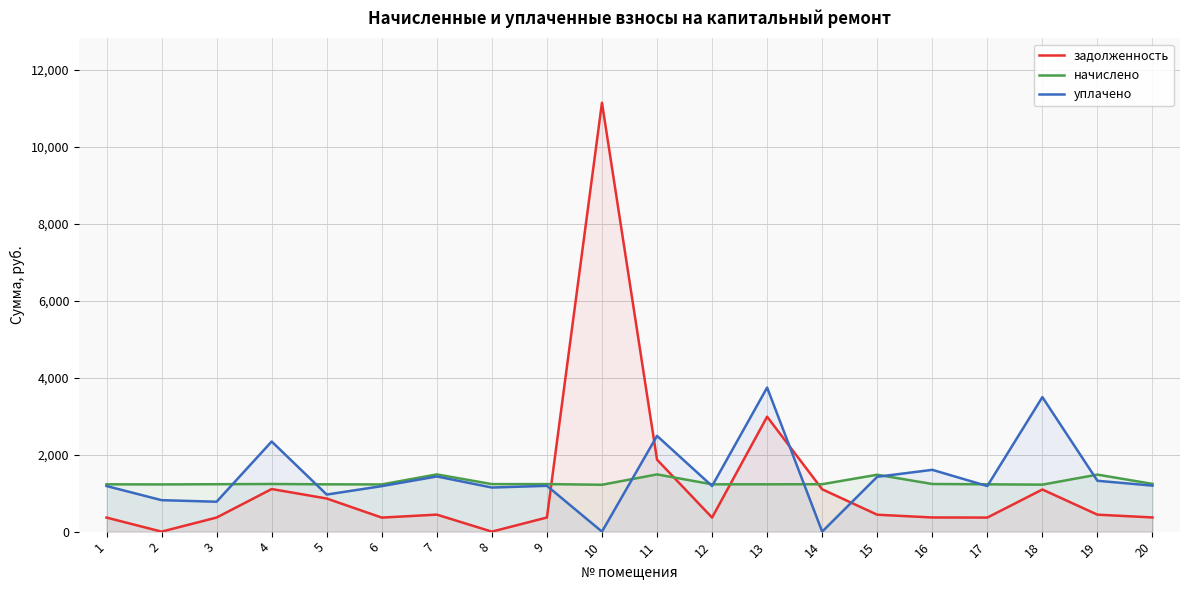

Is it true that уплачено equals 1077.7 at 3?

False